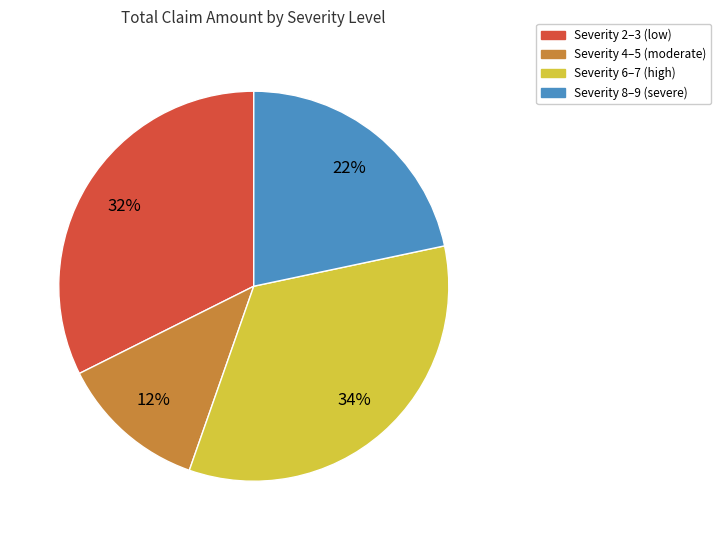

Does any single category account for the majority?

No